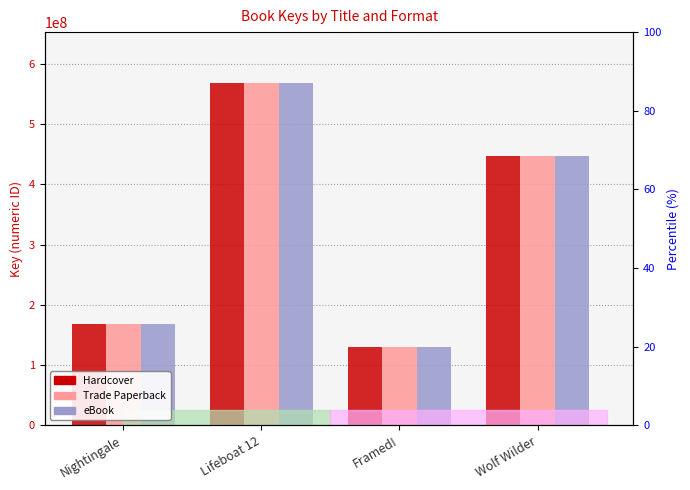

Reading left to right, transcribe all the data shown in this chart.

Hardcover: Nightingale=167418180	Lifeboat 12=567301969	Framed!=129538854	Wolf Wilder=446688505
Trade Paperback: Nightingale=167418180	Lifeboat 12=567301969	Framed!=129538854	Wolf Wilder=446688505
eBook: Nightingale=167418180	Lifeboat 12=567301969	Framed!=129538854	Wolf Wilder=446688505